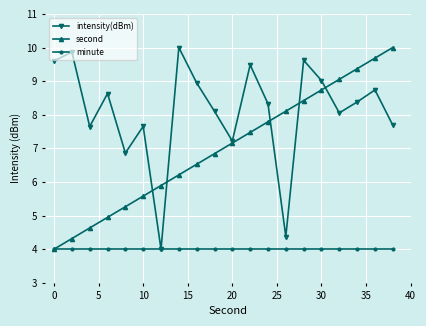

At how many categories does at least one series exceed 6?

19